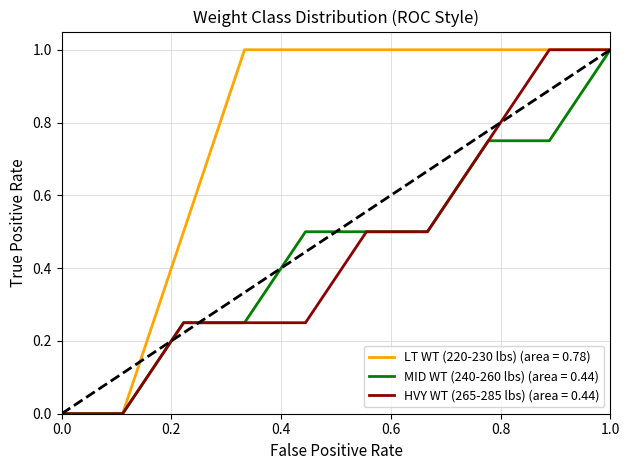

Which series has the largest total across all categories?

LT WT (220-230 lbs) (area = 0.78)